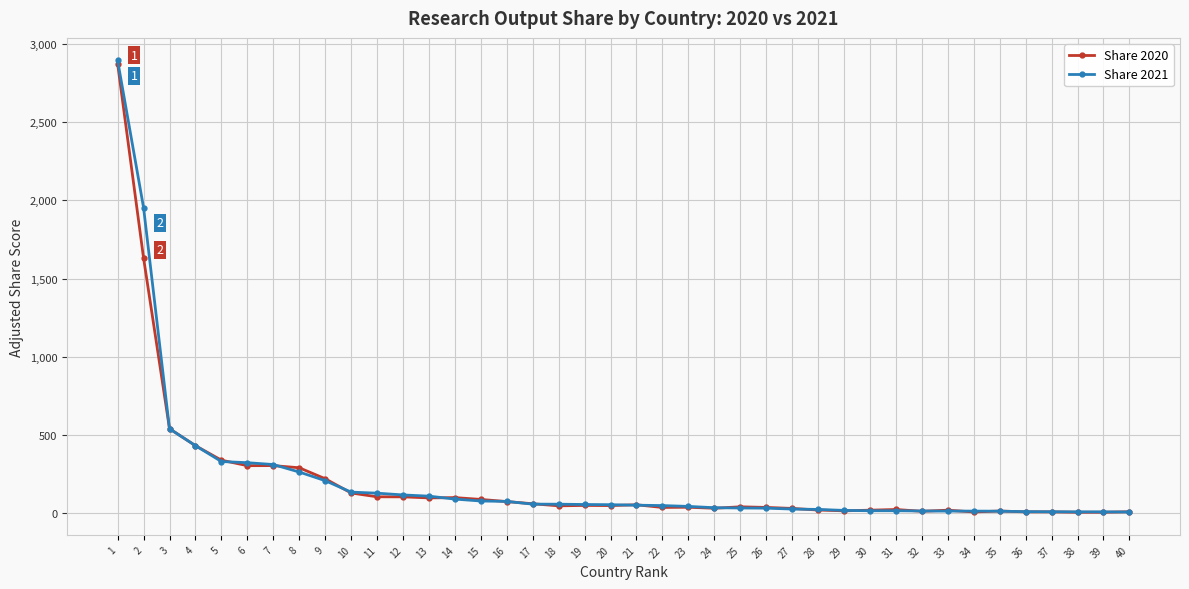

Is the value of Share 2020 at 38 greater than the value of Share 2021 at 5?

No